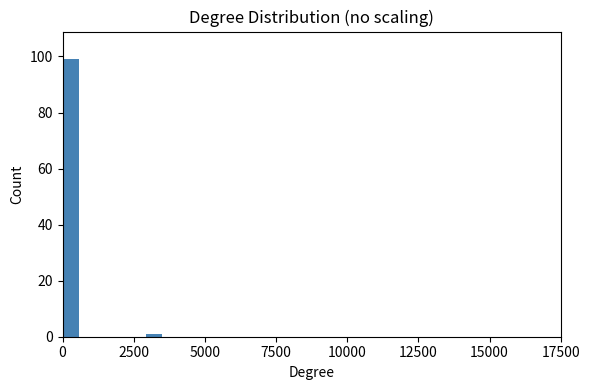

Around what value on the x-axis is the tallest bar? Give the approximate position of its centre, as read against the axis.

500